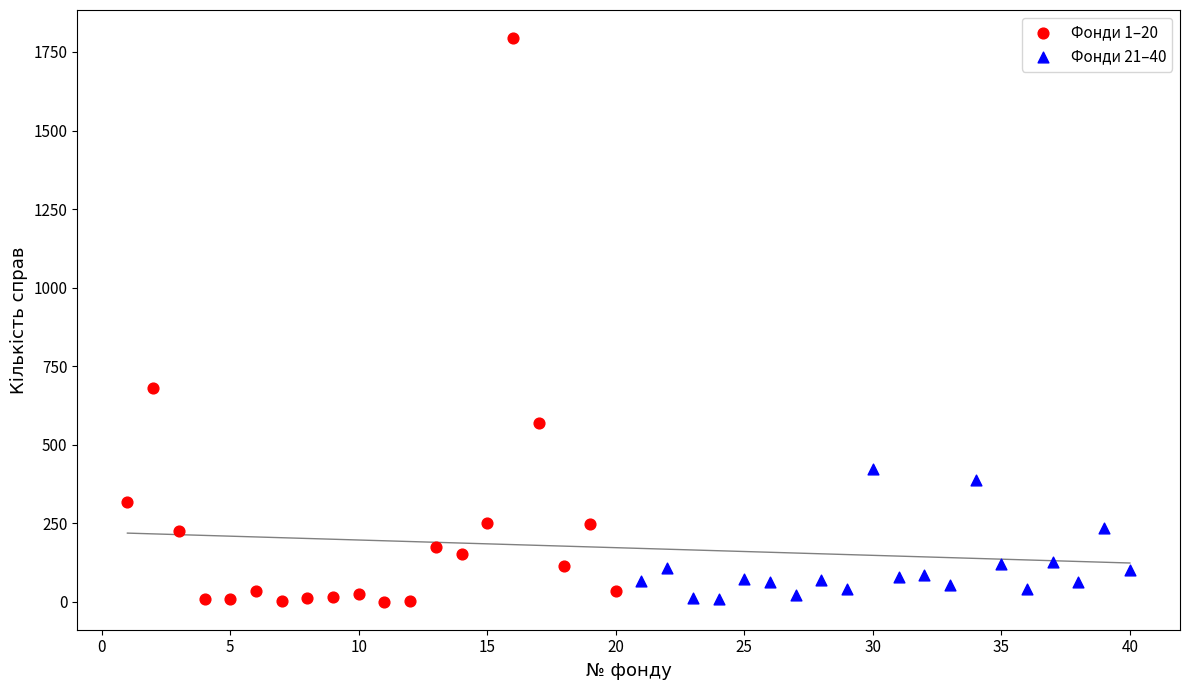

Which series reaches the maximum Y coordinate?

Фонди 1–20